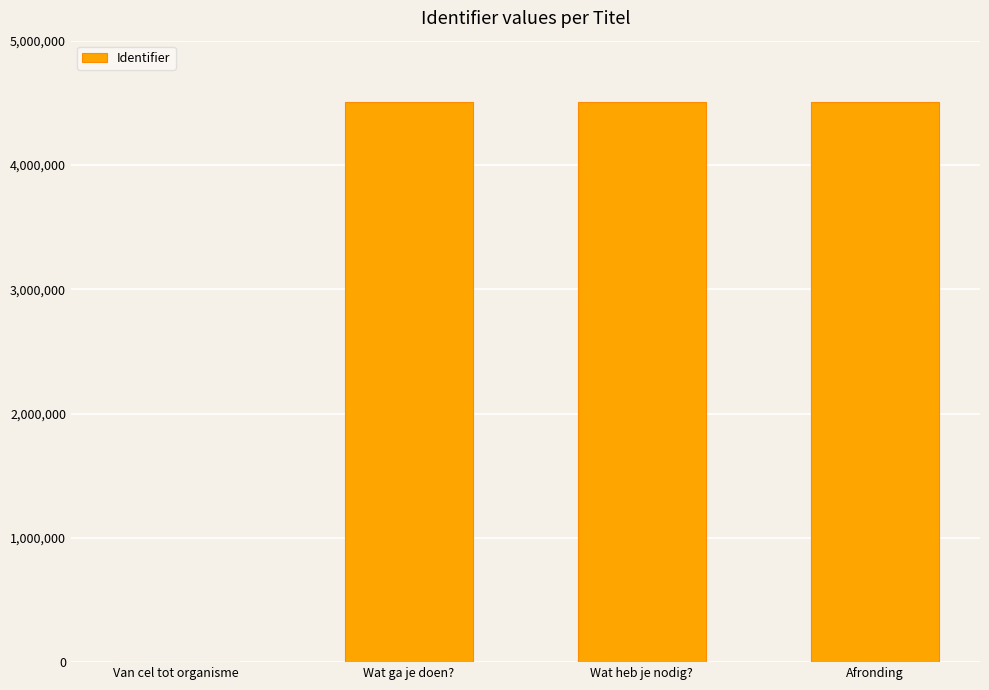

What is the sum of the values at Wat heb je nodig? and Afronding?

9015921